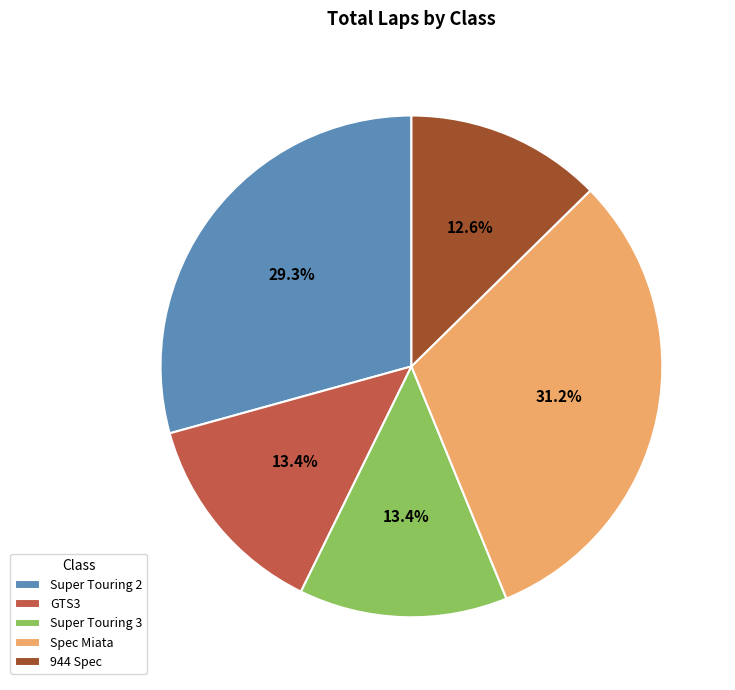

To the nearest percent, what portion does Spec Miata represent?

31%